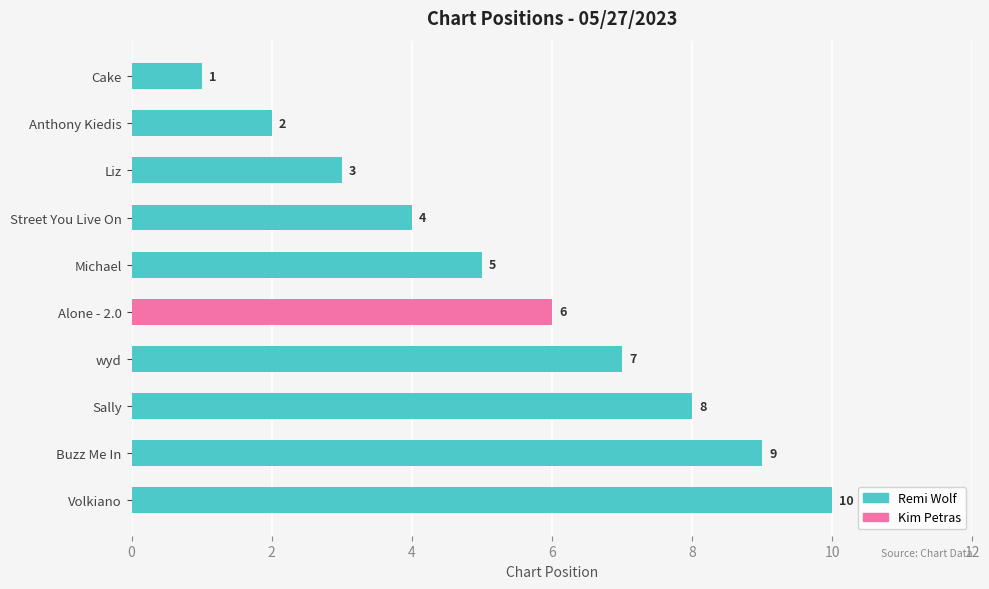

Approximately how many times larger is the value at Buzz Me In compared to Anthony Kiedis?

4.5